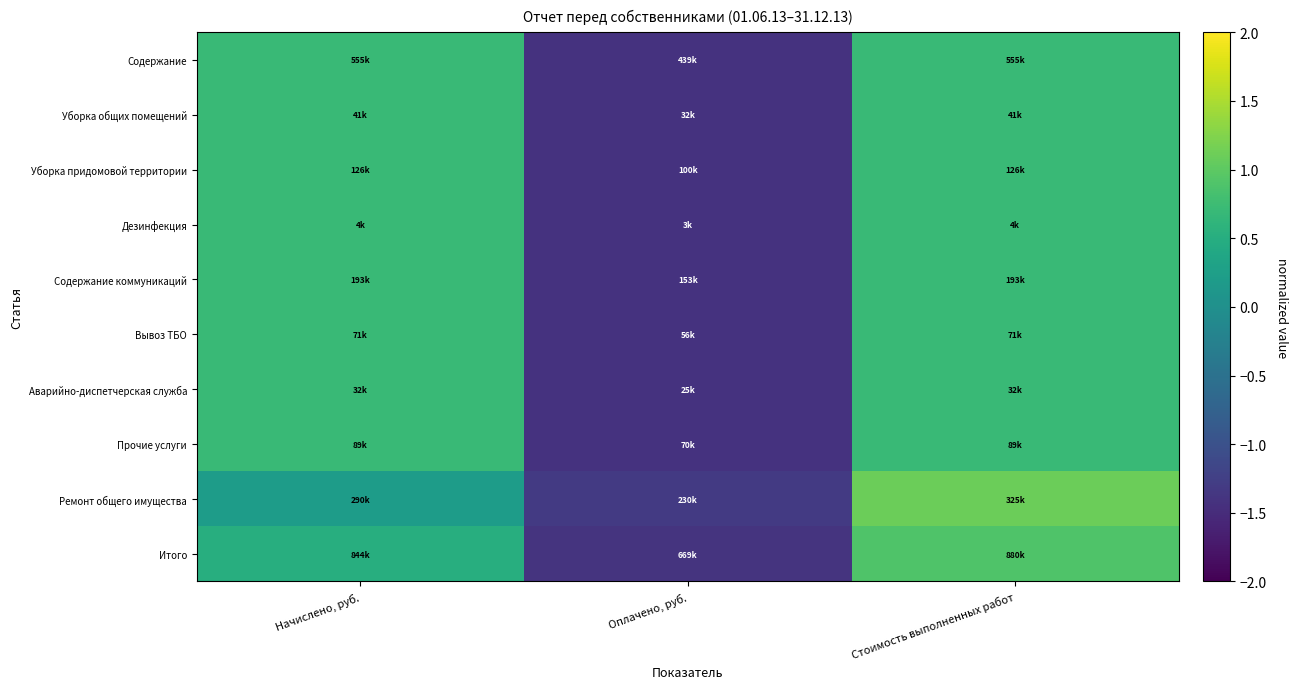

What is the spread (max minus min) of values at Оплачено, руб.?

0.1